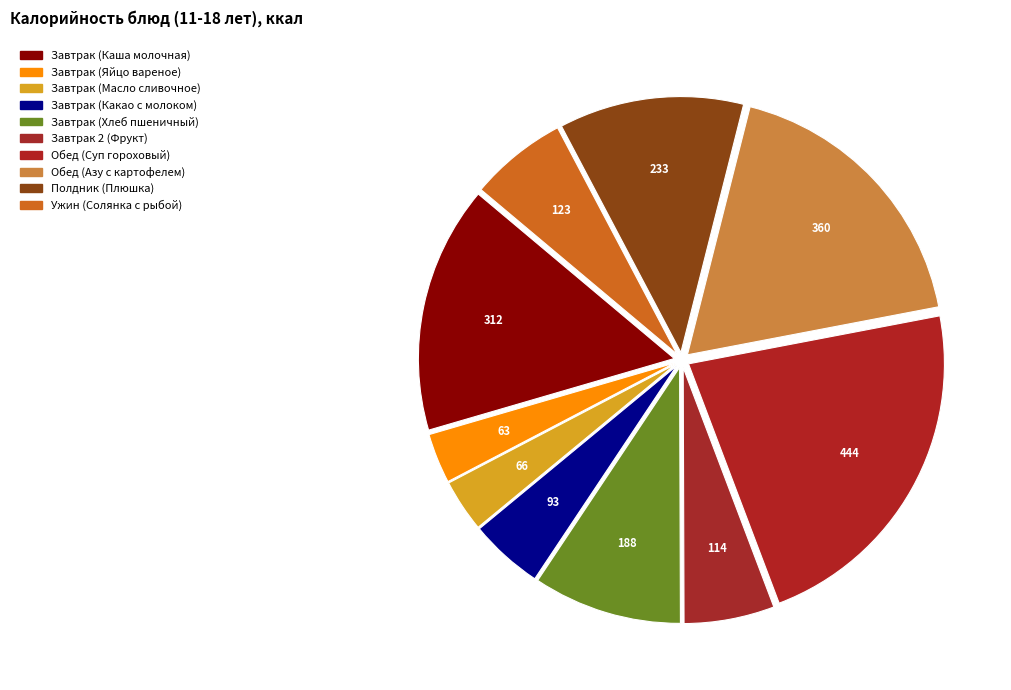

Count the number of slices in the pie.

10